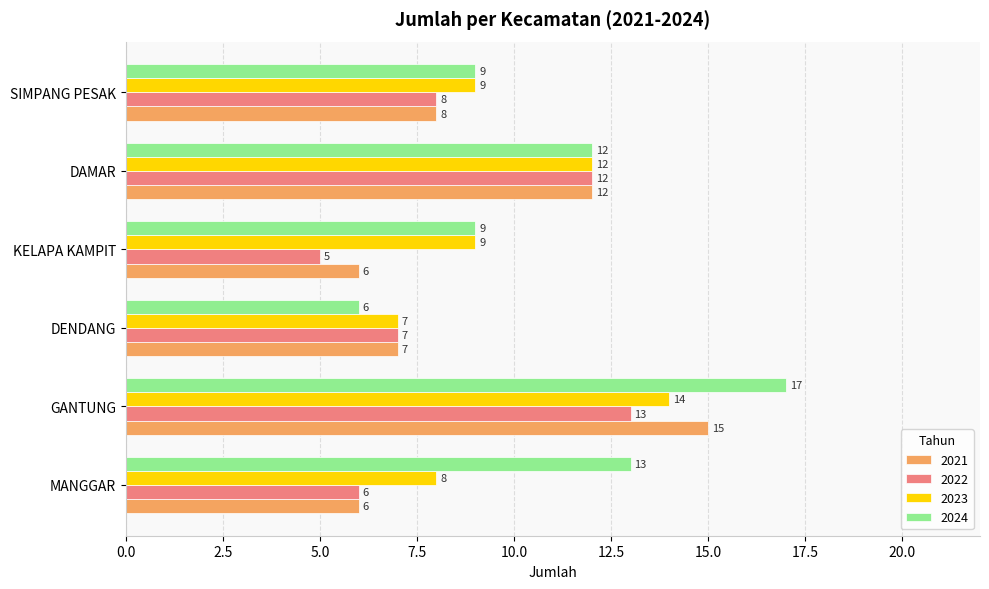

Count the 2022 values in the range 6 to 12.

4